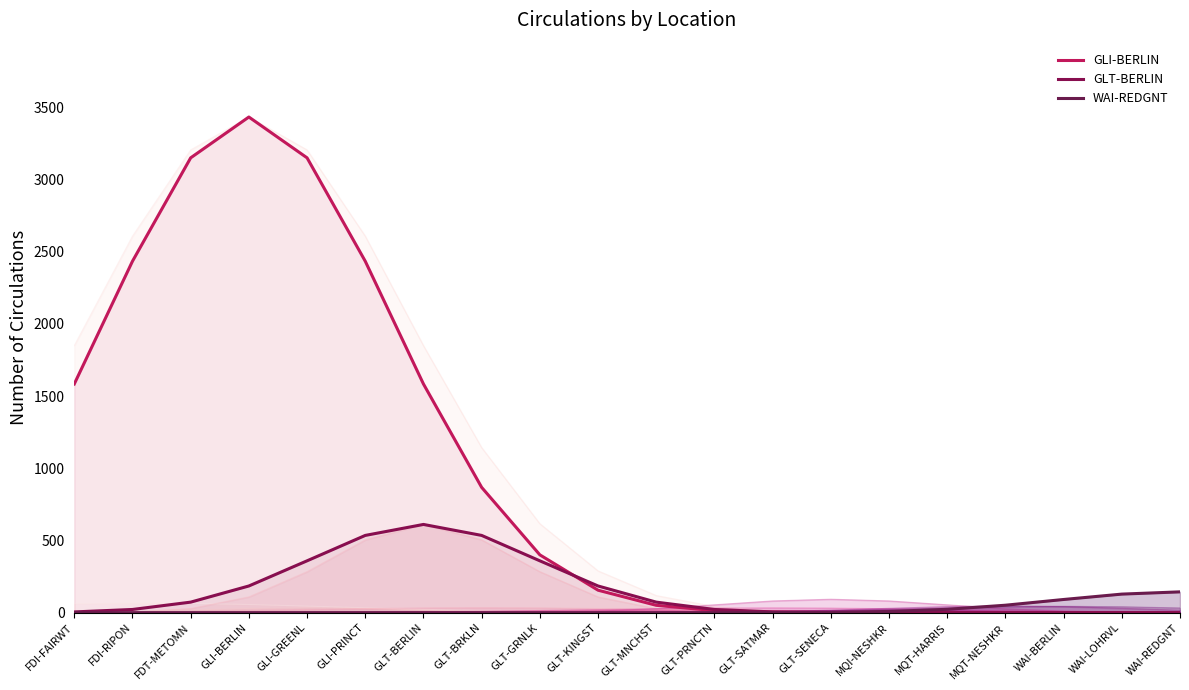

Which series changed the most between FDT-METOMN and GLT-SENECA?

GLI-BERLIN